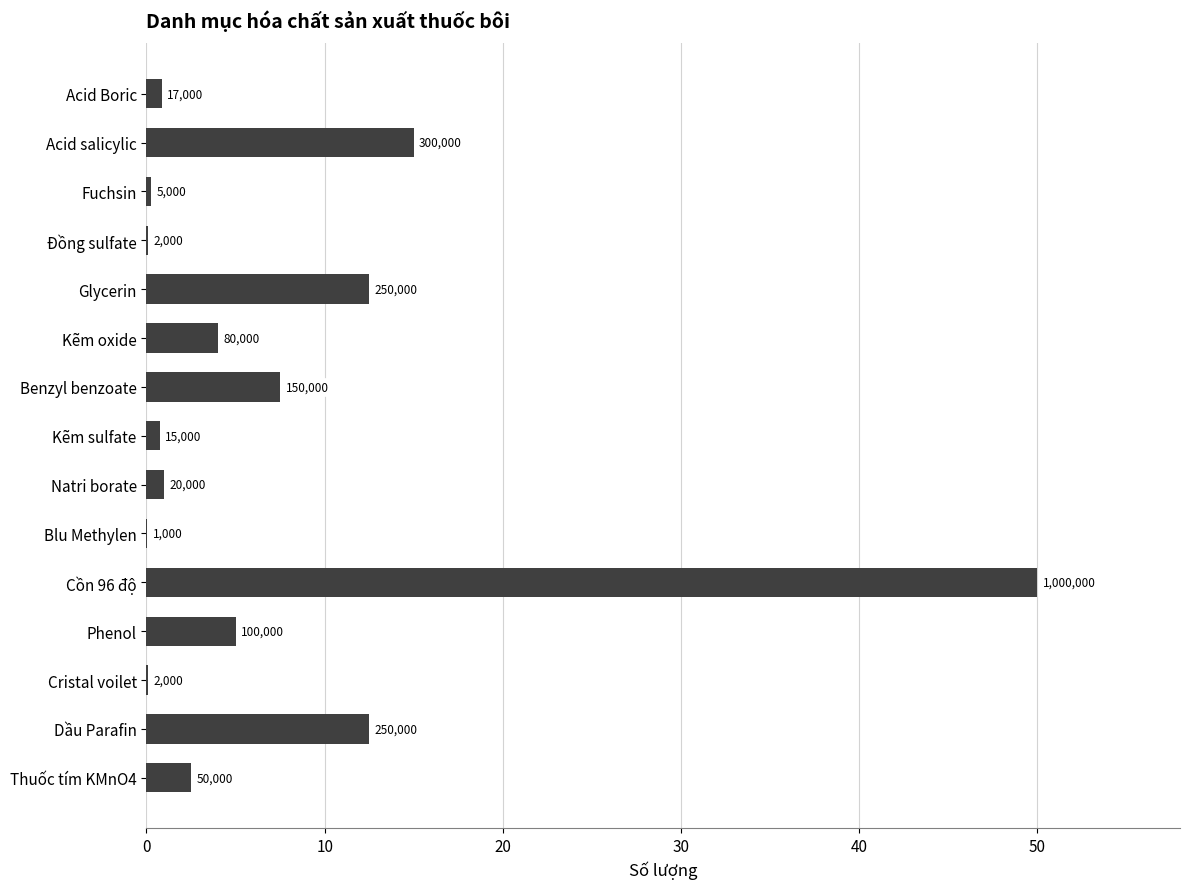

Where is the data nearest to the value 25?

10